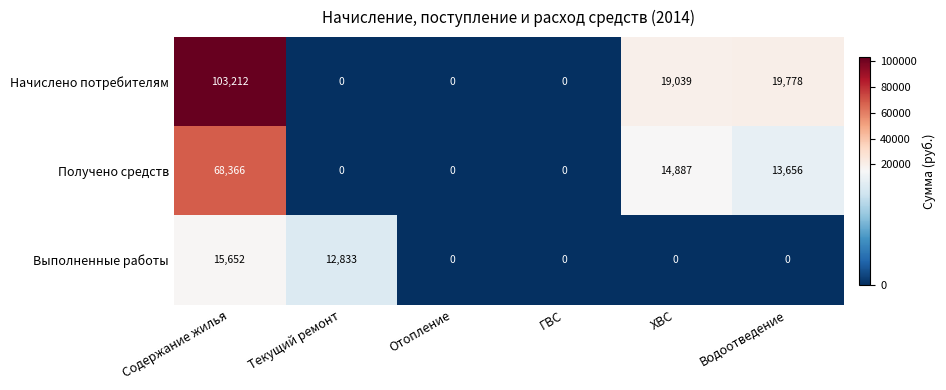

Which label corresponds to the largest value in the chart?

Содержание жилья